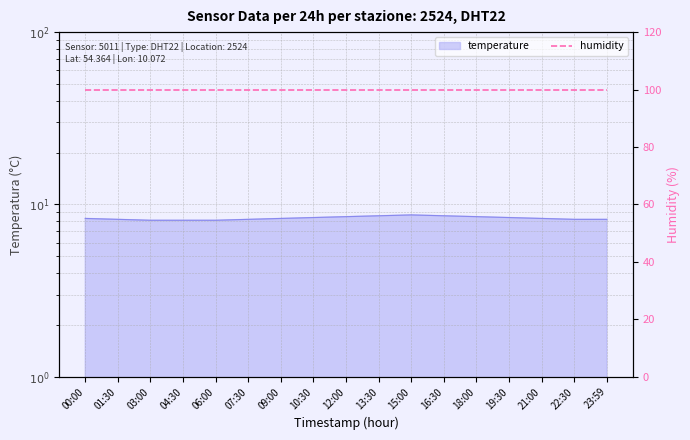

Count the values in the range 8 to 9.

17